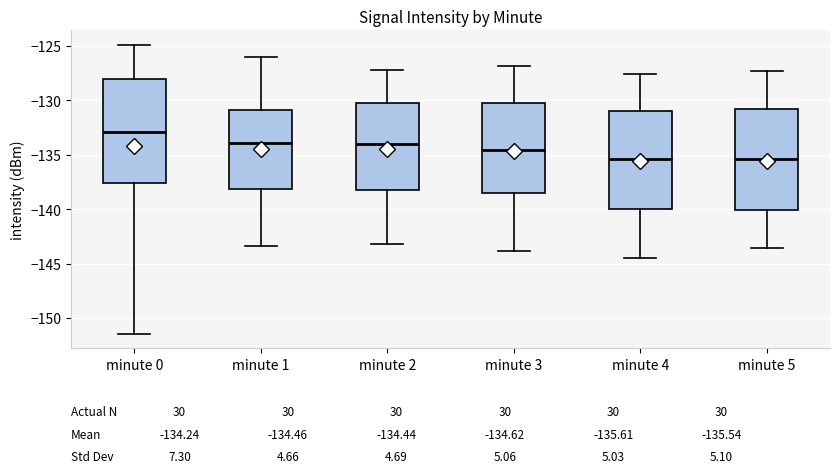

Which box's median line is the highest?

minute 0